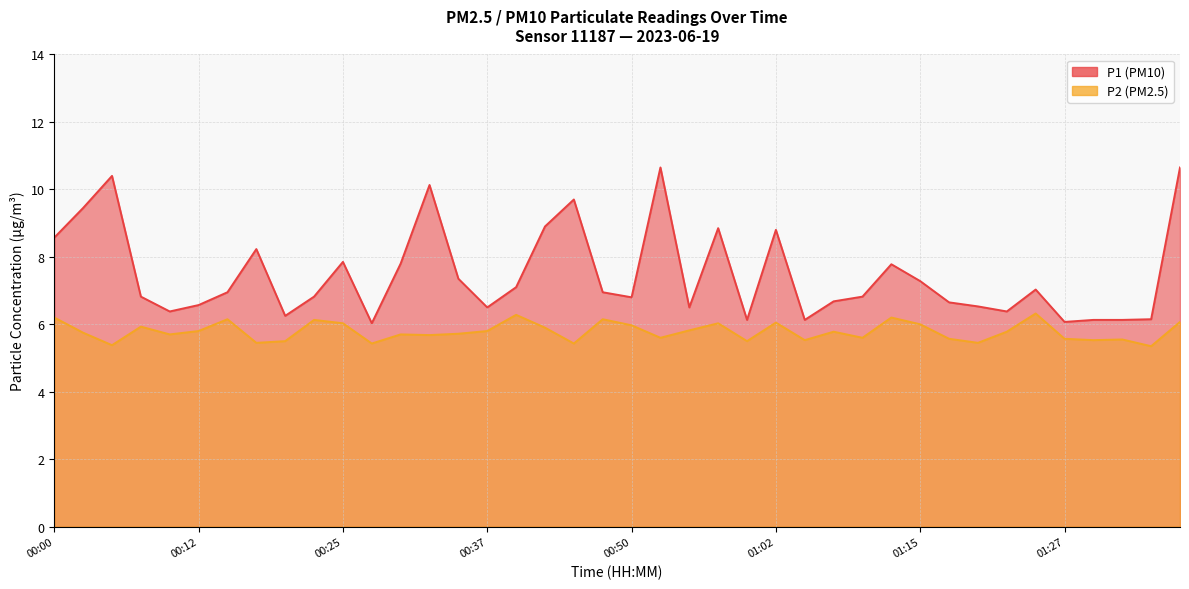

True or false: P2 and P1 intersect in this chart.

False